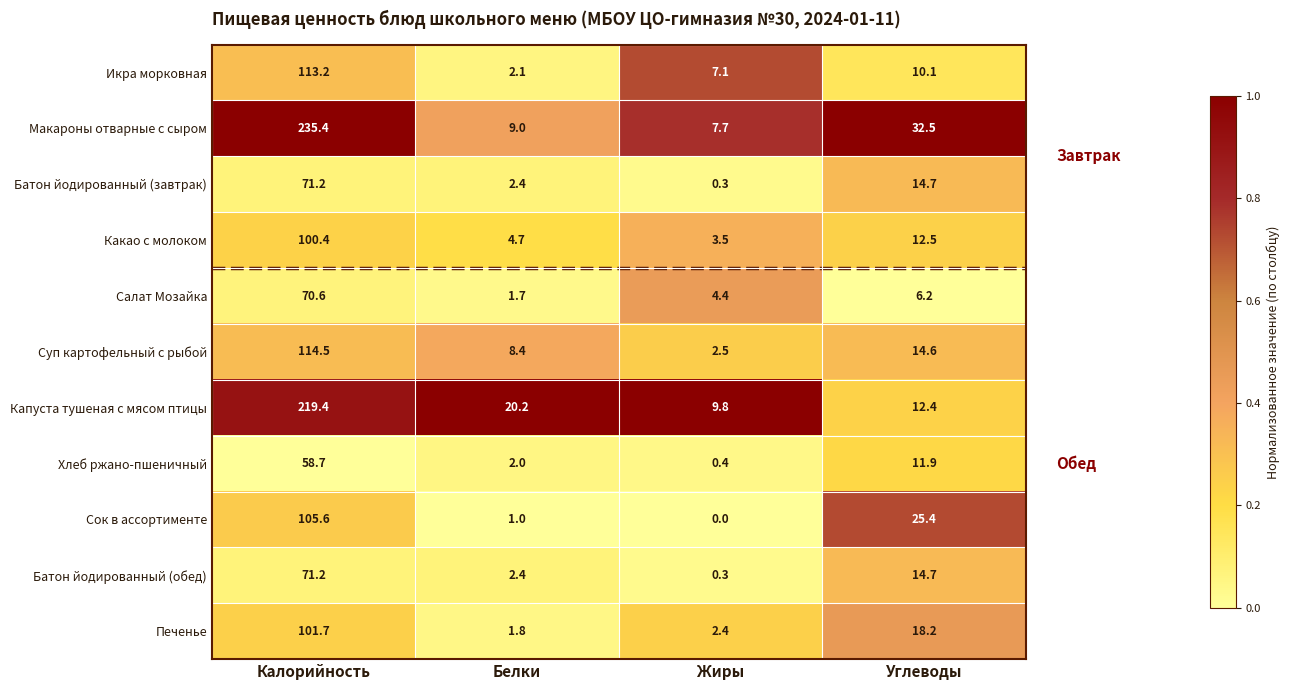

Count the number of categories in the chart.

4